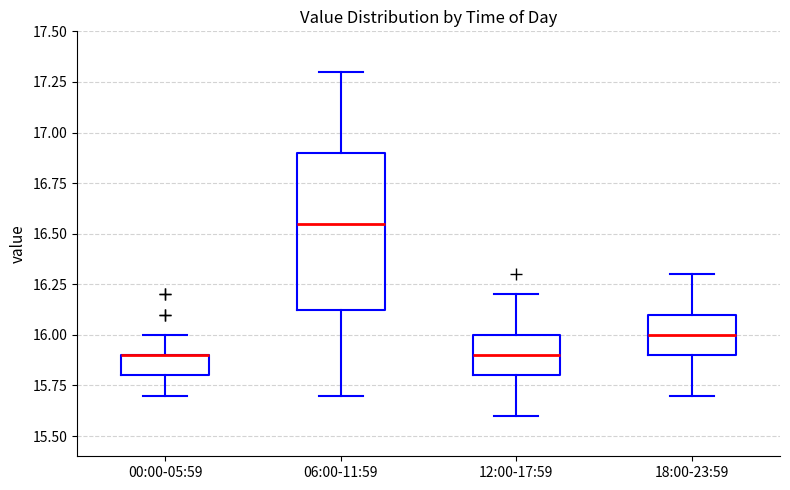

Reading left to right, read every box against the y-axis: the position of its median line, the range the box covers, and the ends of its whiskers. The values are not printed on the chart, so give them approximately, as read against the axis.

00:00-05:59: median 15.90 (drawn on the box's upper edge), box 15.80 to 15.90, whiskers 15.70 to 16.00
06:00-11:59: median 16.55, box 16.15 to 16.90, whiskers 15.70 to 17.30
12:00-17:59: median 15.90, box 15.80 to 16.00, whiskers 15.60 to 16.20
18:00-23:59: median 16.00, box 15.90 to 16.10, whiskers 15.70 to 16.30